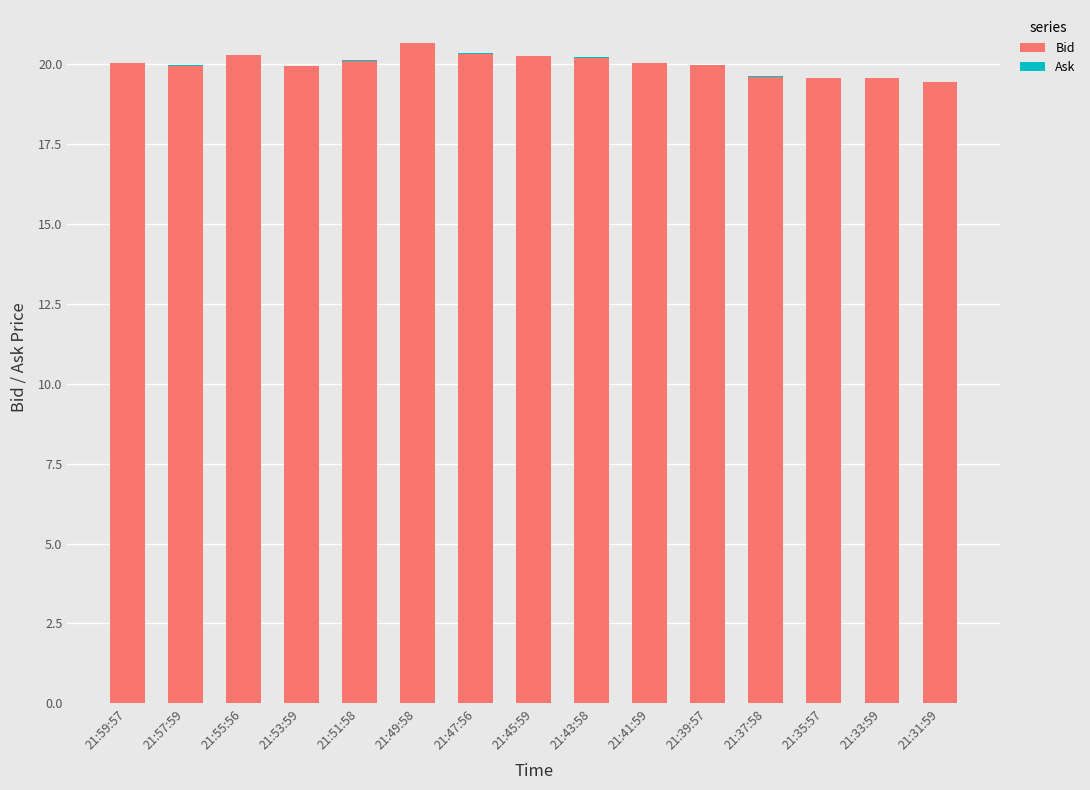

The Bid series shows 20.3 at 21:45:59. True or false?

True